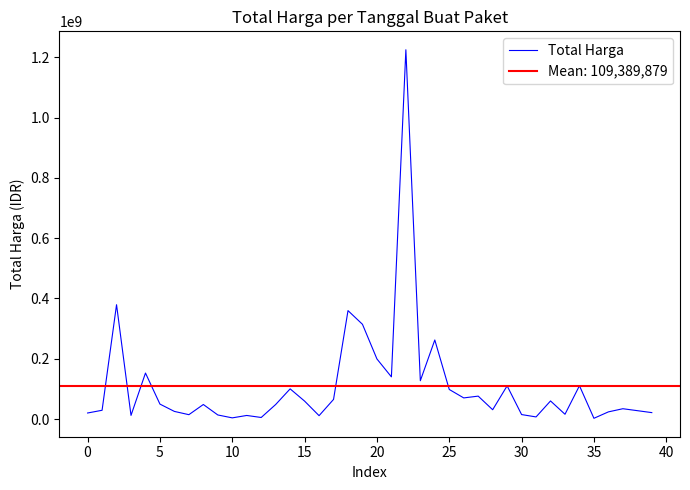

What is the label of the 19th point from the right?

21